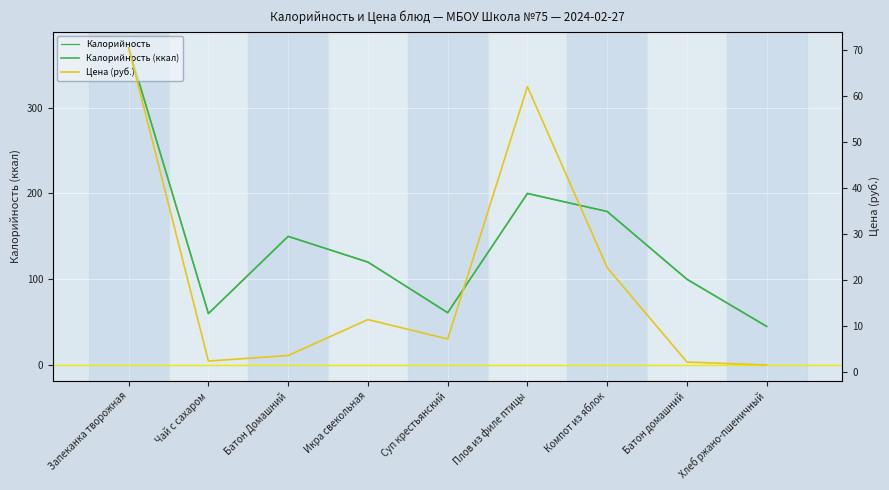

Count the number of categories in the chart.

9